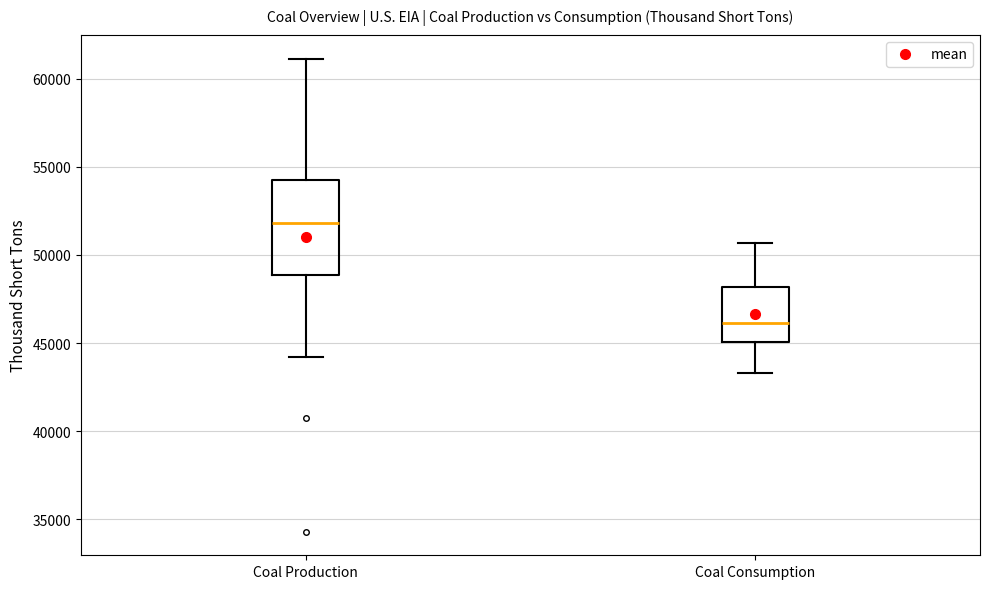

Reading left to right, read every box against the y-axis: the position of its median line, the range the box covers, and the ends of its whiskers. The values are not printed on the chart, so give them approximately, as read against the axis.

Coal Production: median 52000, box 49000 to 54000, whiskers 44000 to 61000
Coal Consumption: median 46000, box 45000 to 48000, whiskers 43500 to 50500